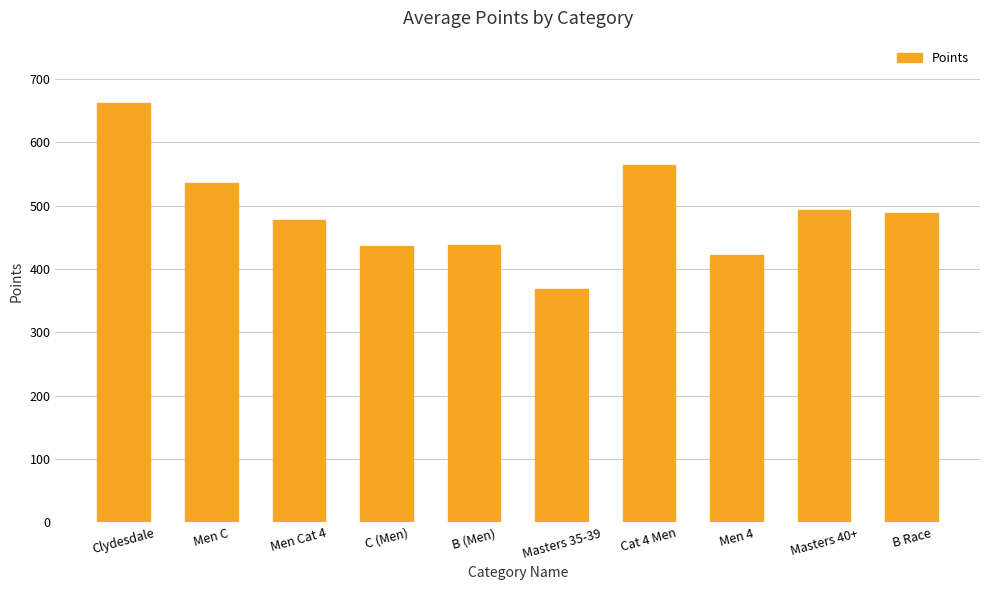

Which category has the highest value across all series?

Clydesdale